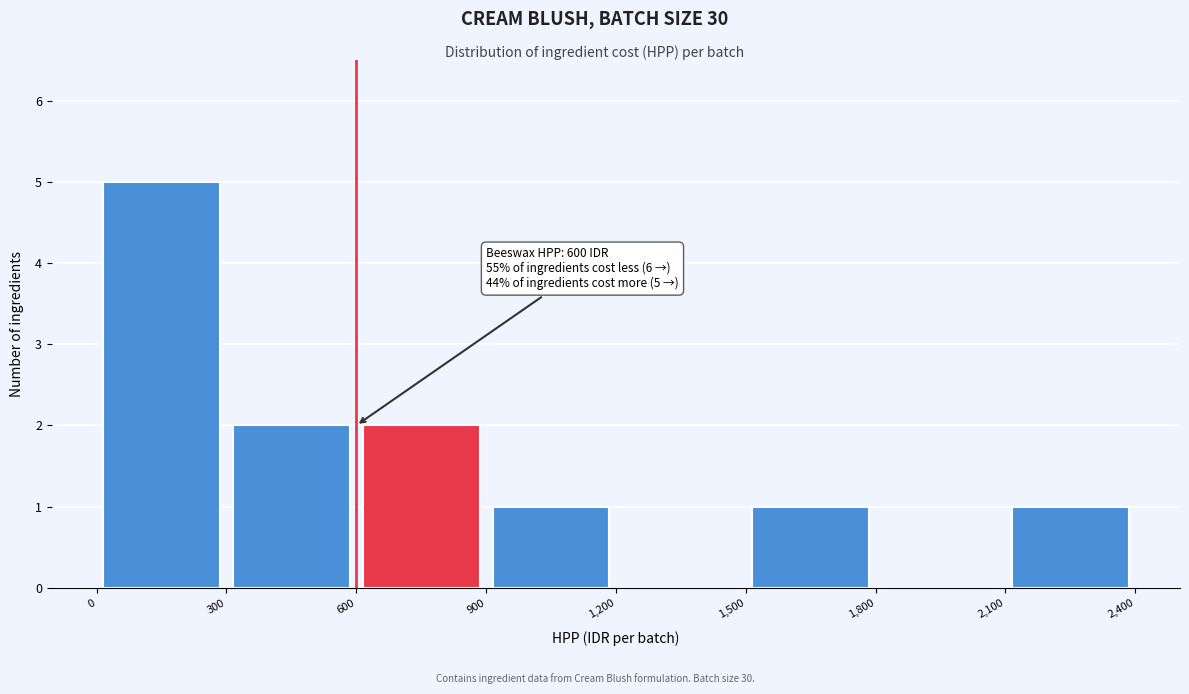

Over which range of the x-axis is the bar tallest?

0 to 300